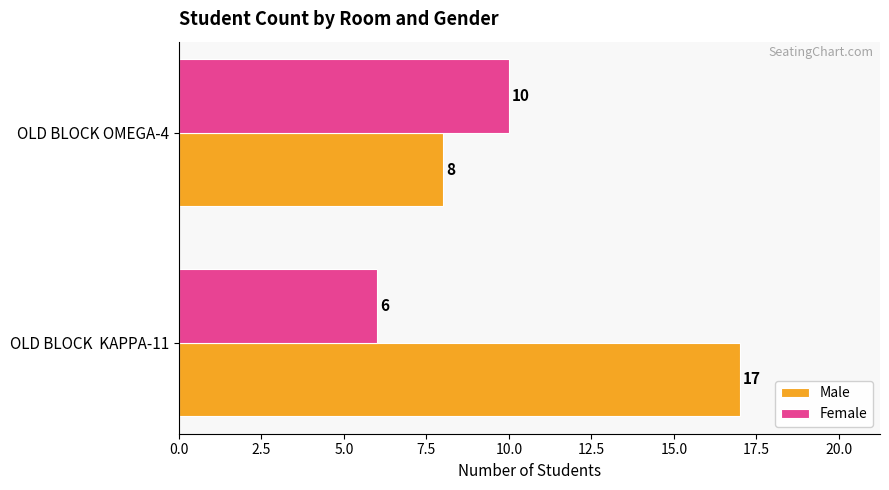

The value of Male at OLD BLOCK  KAPPA-11 is 17. True or false?

True